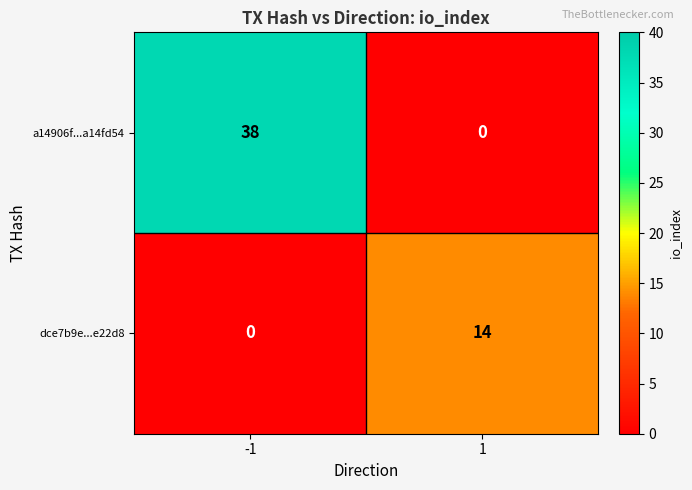

How many series are shown in this chart?

2